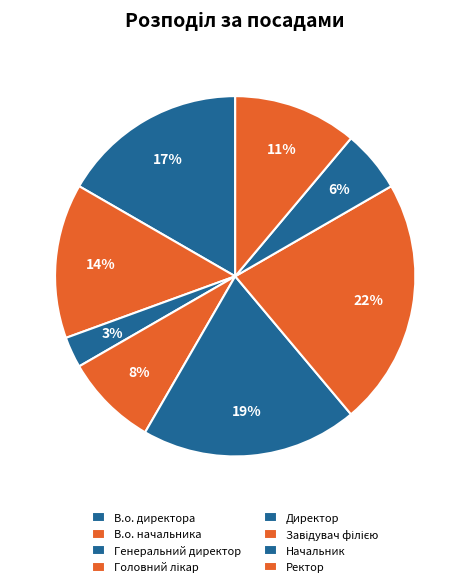

Which slice is the smallest?

Генеральний директор